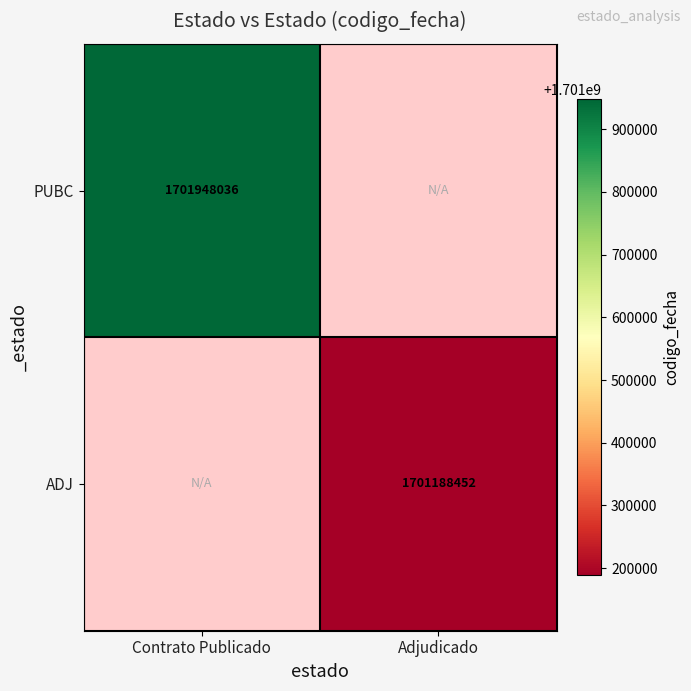

Which has a higher value, Adjudicado or Contrato Publicado?

Contrato Publicado